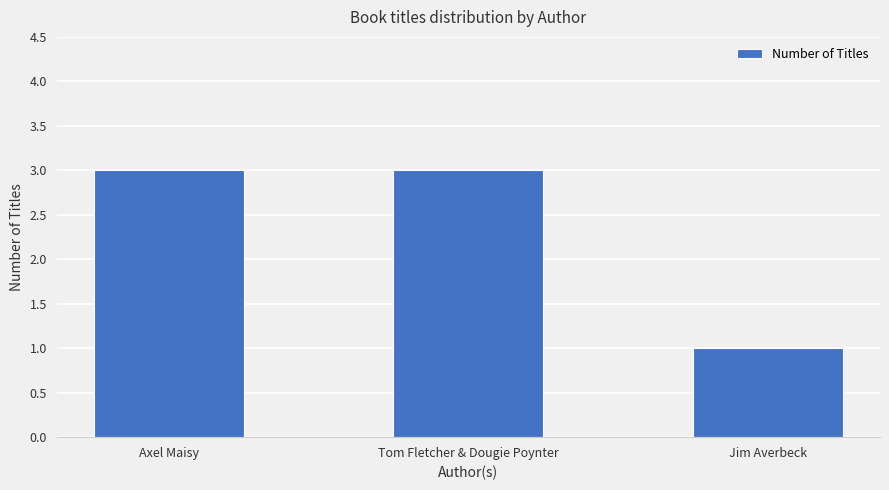

Reading right to left, what are all the values shown in this chart?

1	3	3